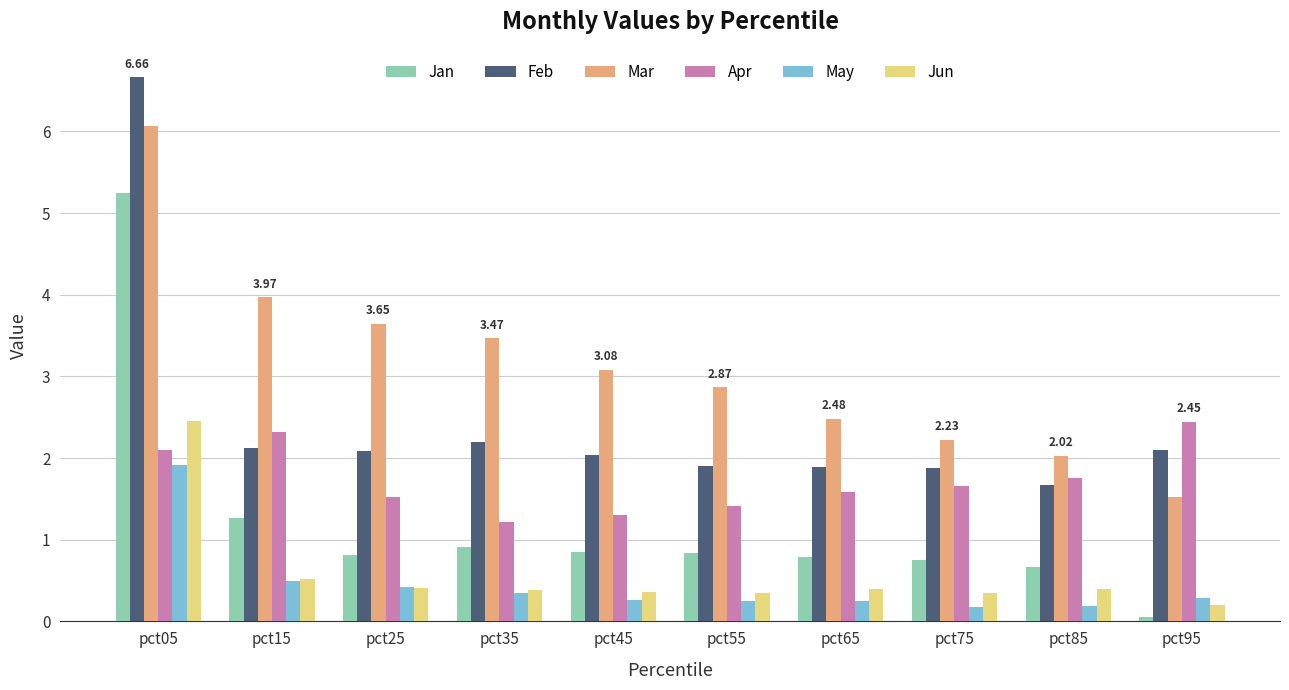

What is the sum of all Jan values?

12.2